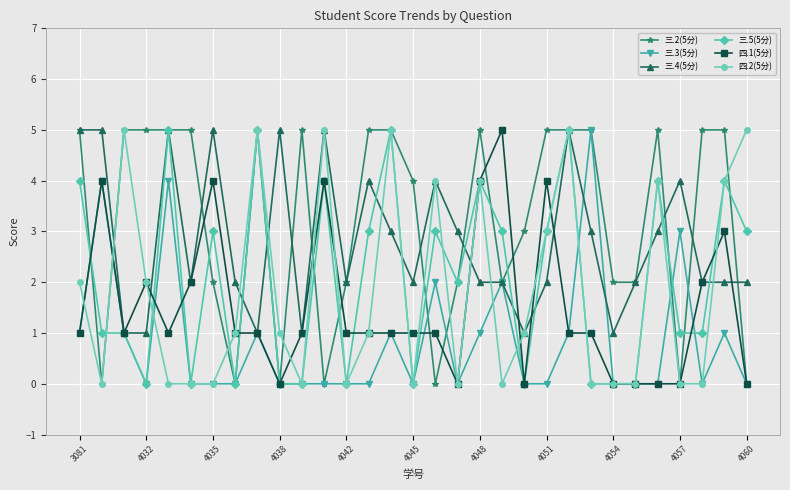

Which series has the largest total across all categories?

三.2(5分)